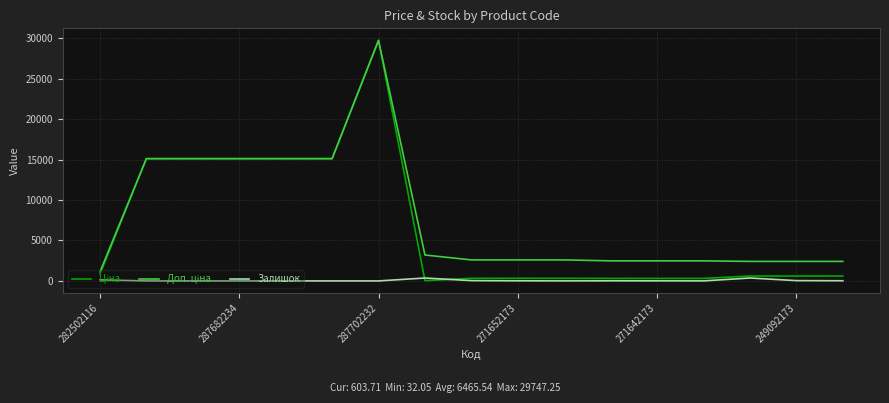

Does the chart display data point markers on the line(s)?

No